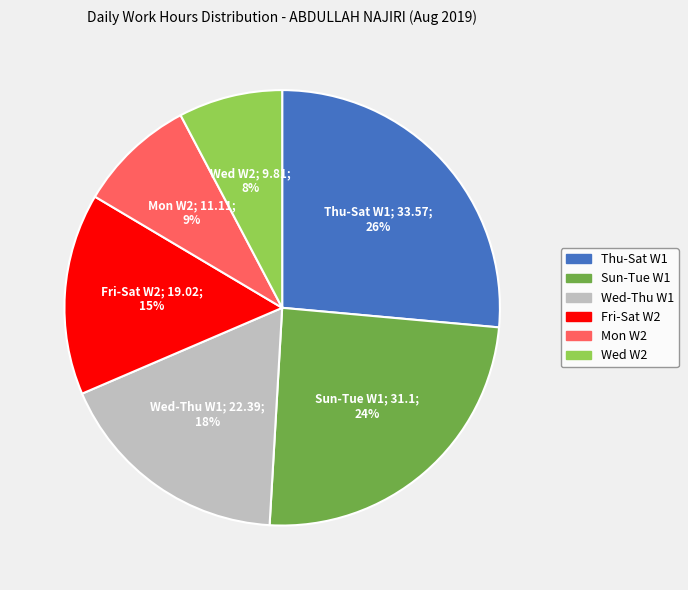

How many slices are in this pie chart?

6